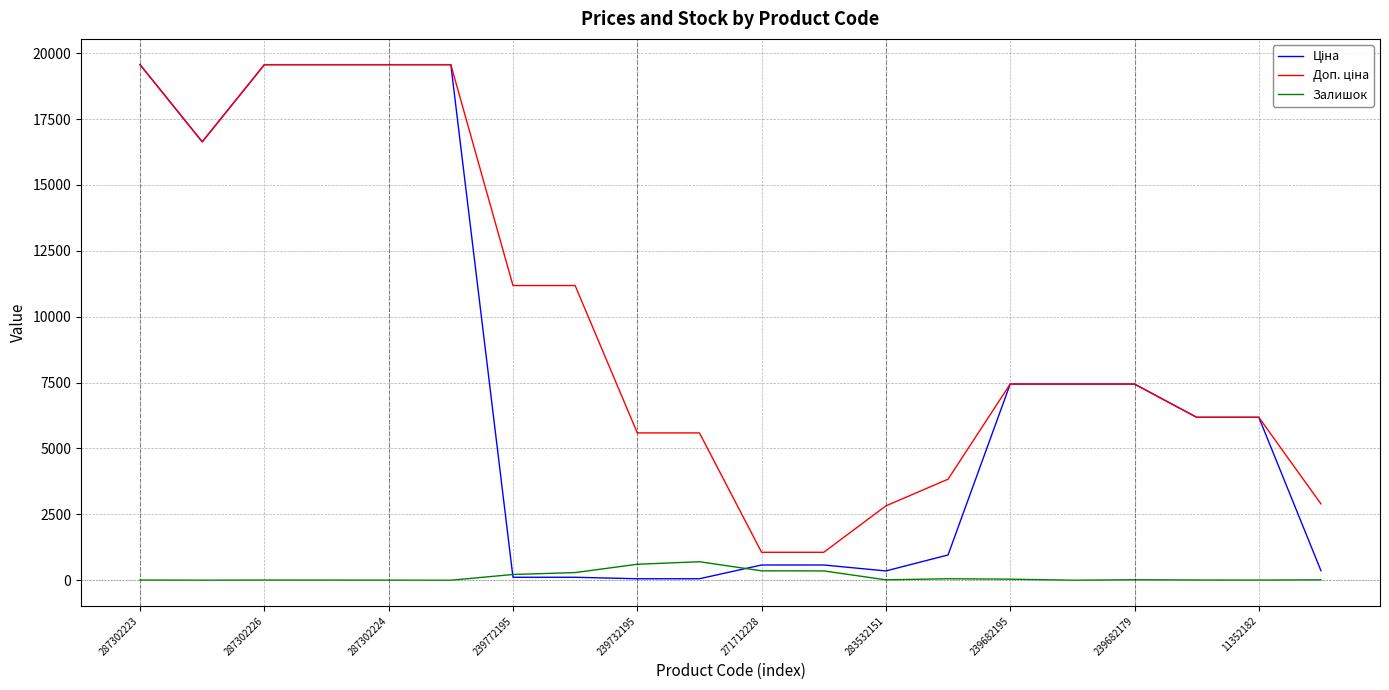

What is the greatest value displayed?

19564.9